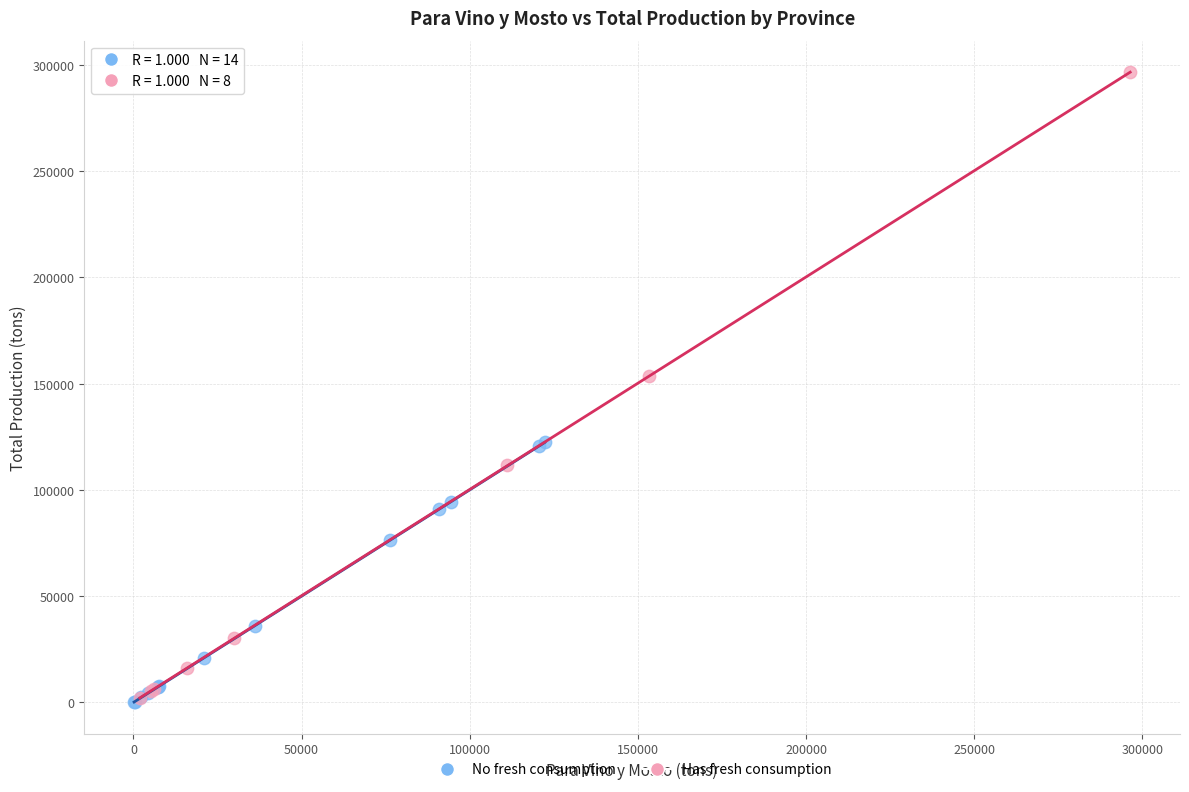

Which series reaches the maximum Y coordinate?

Has fresh consumption